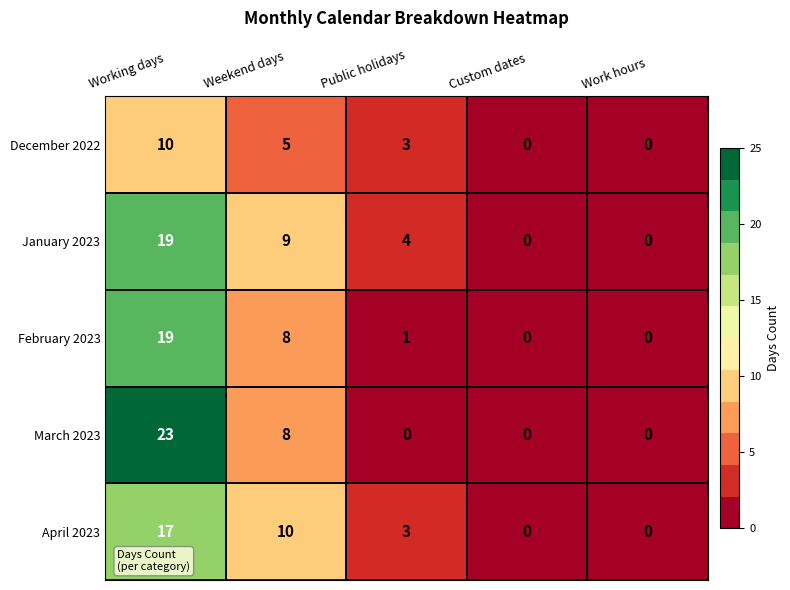

The value of December 2022 at Weekend days is 7. True or false?

False